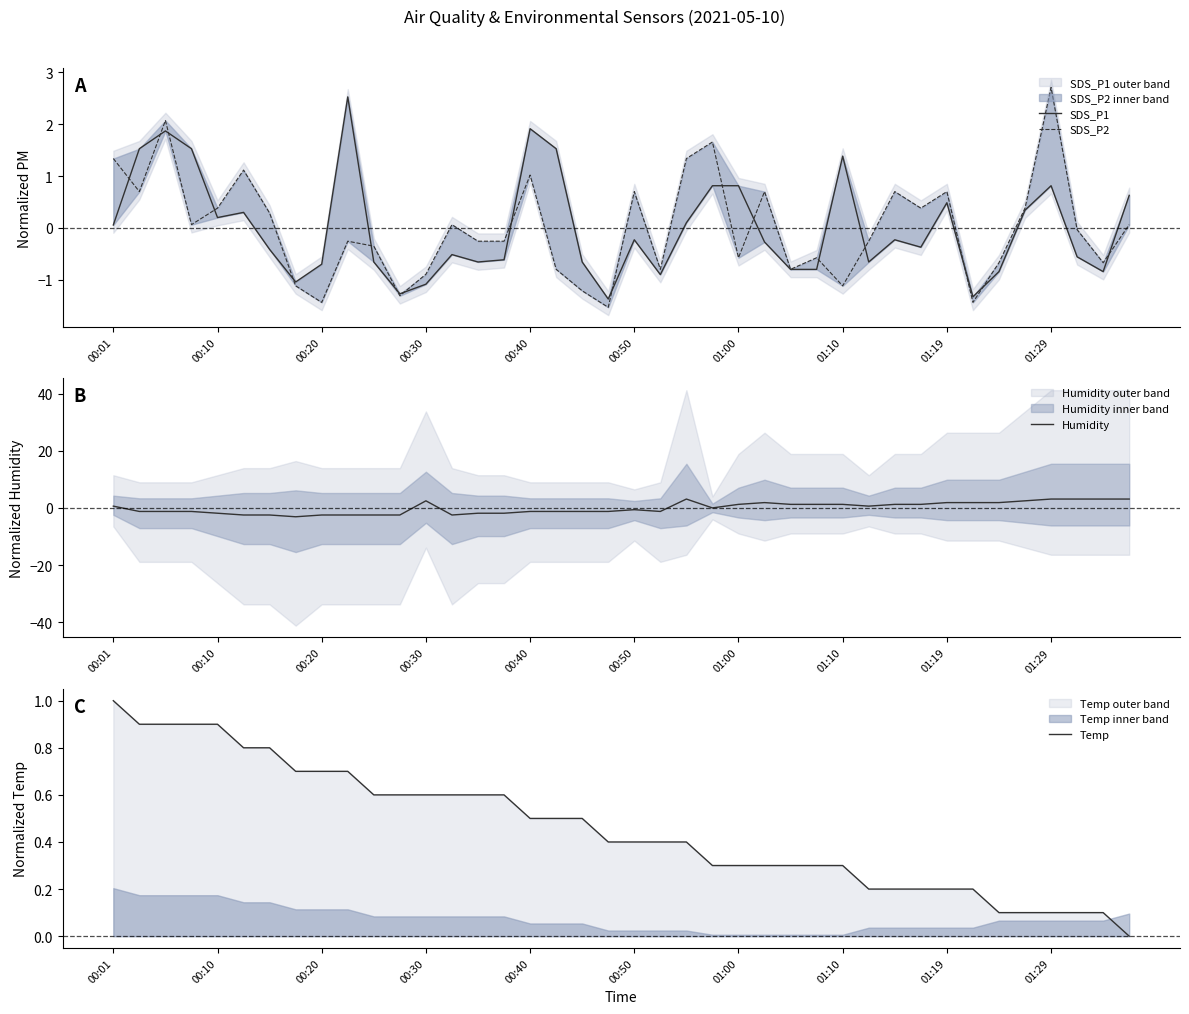

What is the spread (max minus min) of values at 33?

3.3